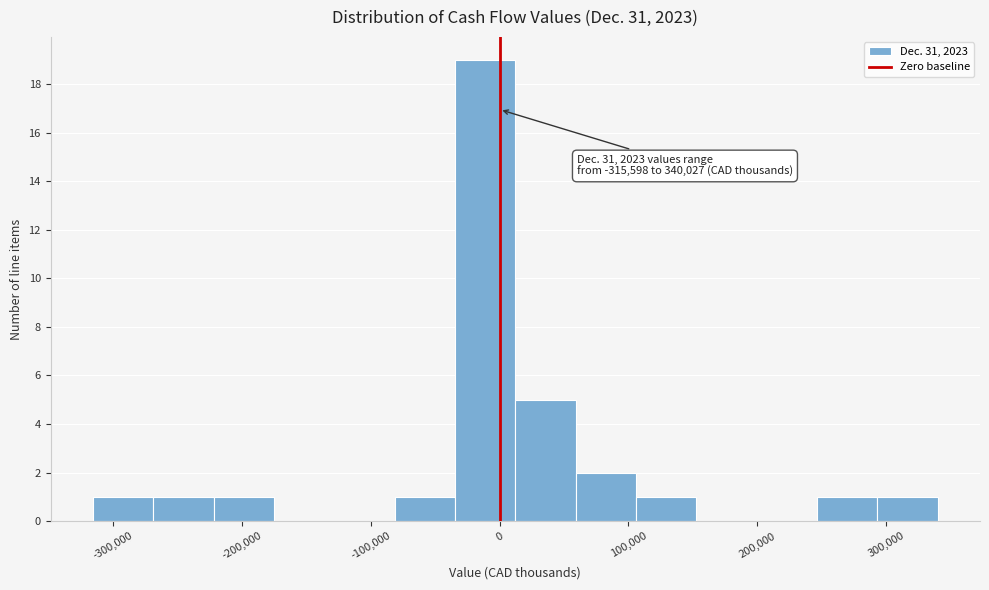

Over which range of the x-axis is the bar tallest?

-30000 to 10000